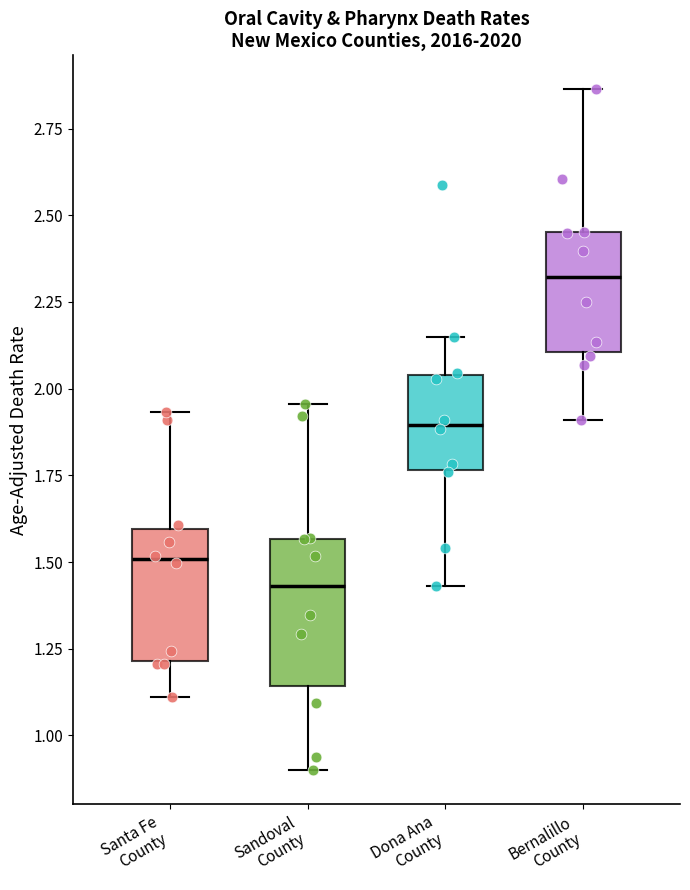

Which box has the highest median line?

Bernalillo County